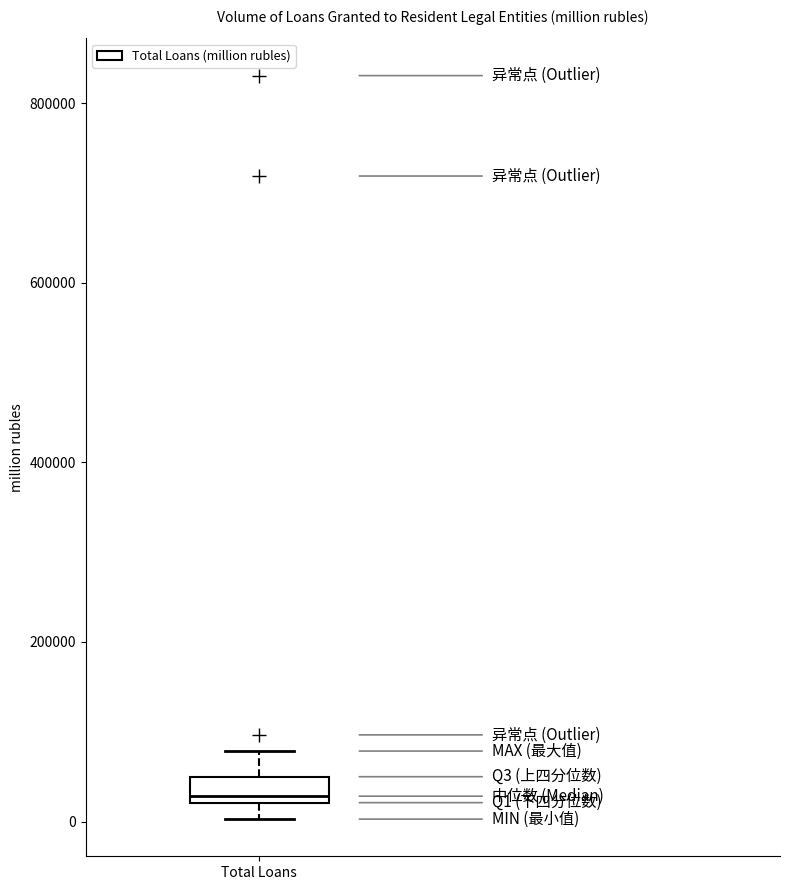

Where does the upper whisker of the box for Total Loans end on the y-axis? The values are not printed on the chart, so give them approximately, as read against the axis.

80000